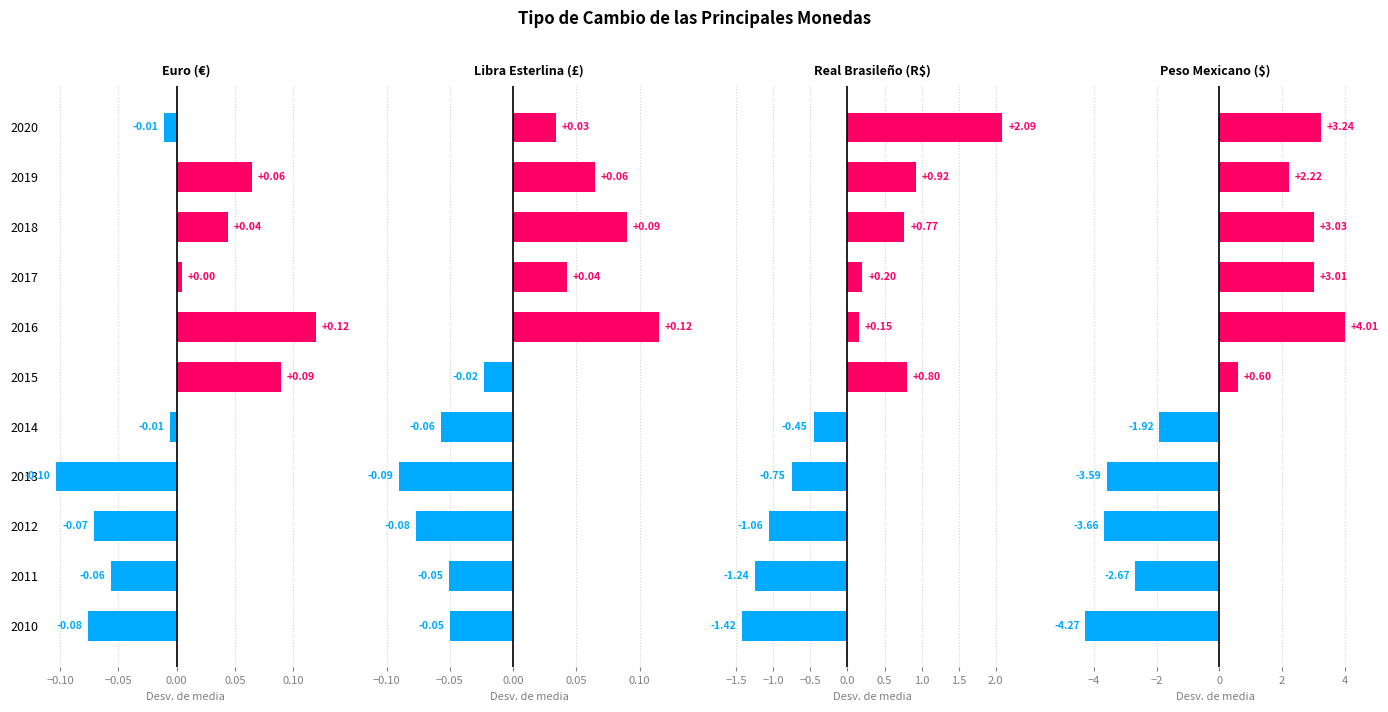

Is it true that Peso Mexicano ($) equals -6.3 at 2013?

False